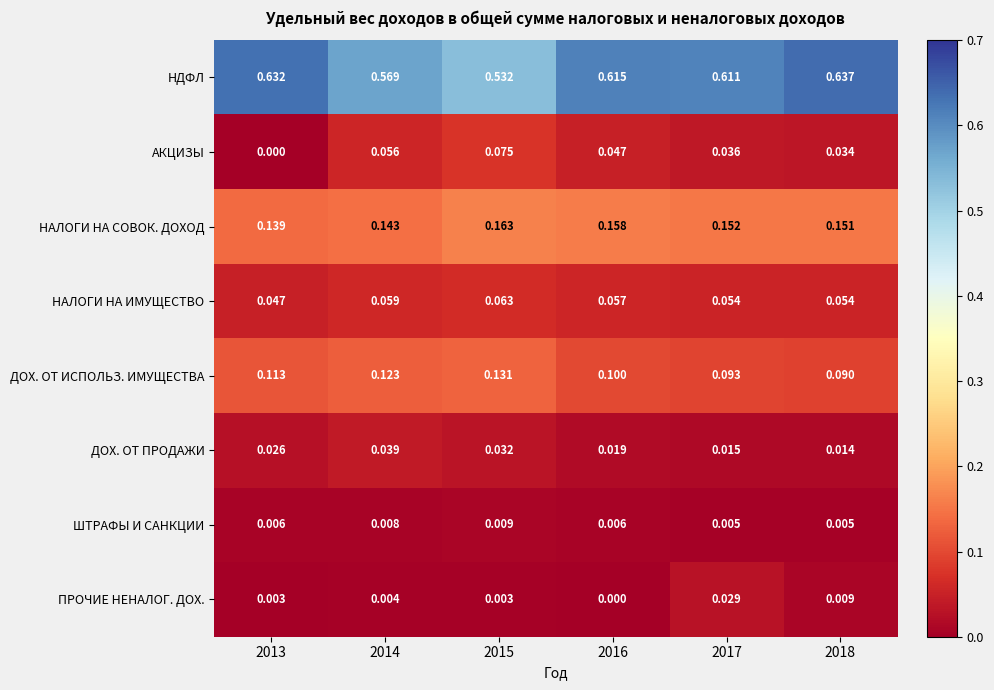

Rank the series by their maximum value, from highest to lowest.

НДФЛ, НАЛОГИ НА СОВОК. ДОХОД, ДОХ. ОТ ИСПОЛЬЗ. ИМУЩЕСТВА, АКЦИЗЫ, НАЛОГИ НА ИМУЩЕСТВО, ДОХ. ОТ ПРОДАЖИ, ПРОЧИЕ НЕНАЛОГ. ДОХ., ШТРАФЫ И САНКЦИИ